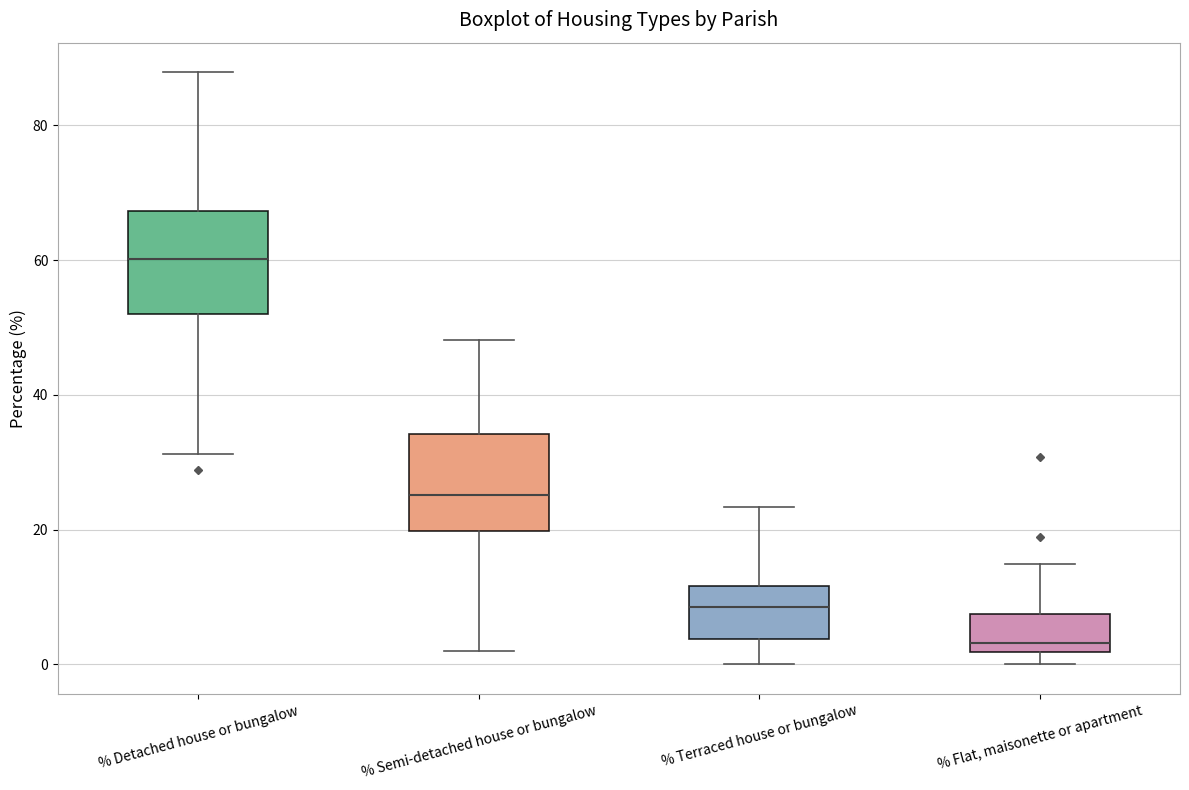

Reading left to right, transcribe this box plot: for each box, give where its median line is, the range the box spans, and where its two whiskers end, as read against the y-axis. The values are not printed on the chart, so give them approximately, as read against the axis.

% Detached house or bungalow: median 60, box 52 to 68, whiskers 32 to 88
% Semi-detached house or bungalow: median 26, box 20 to 34, whiskers 2 to 48
% Terraced house or bungalow: median 8, box 4 to 12, whiskers 0 to 24
% Flat, maisonette or apartment: median 4, box 2 to 8, whiskers 0 to 14